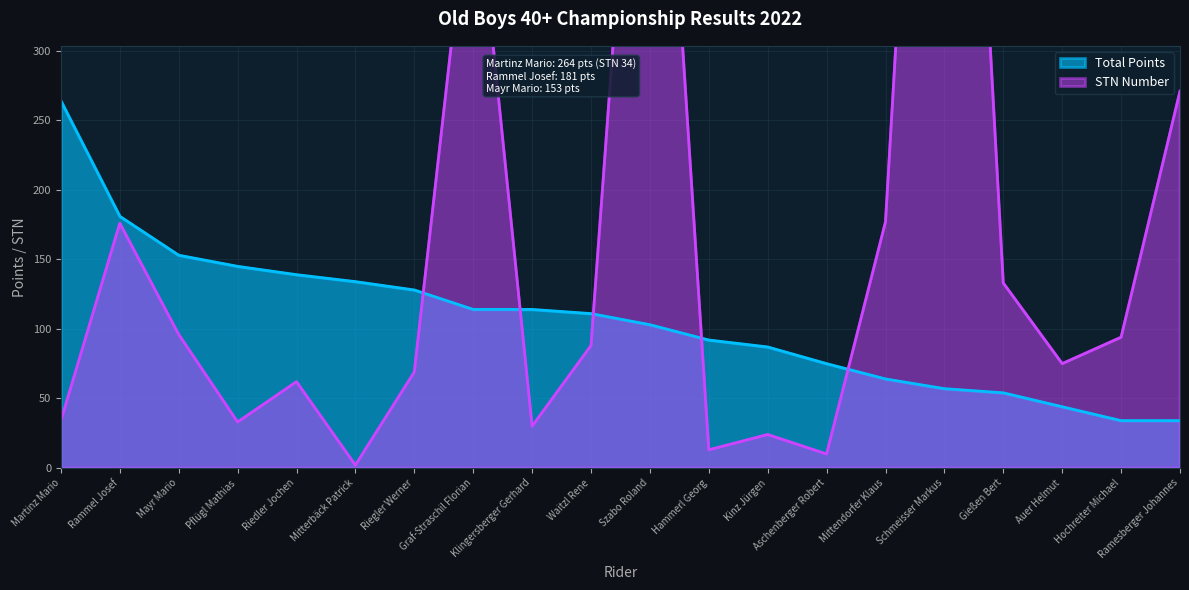

At which category does Position (STN) reach its first local valley?

Pflügl Mathias